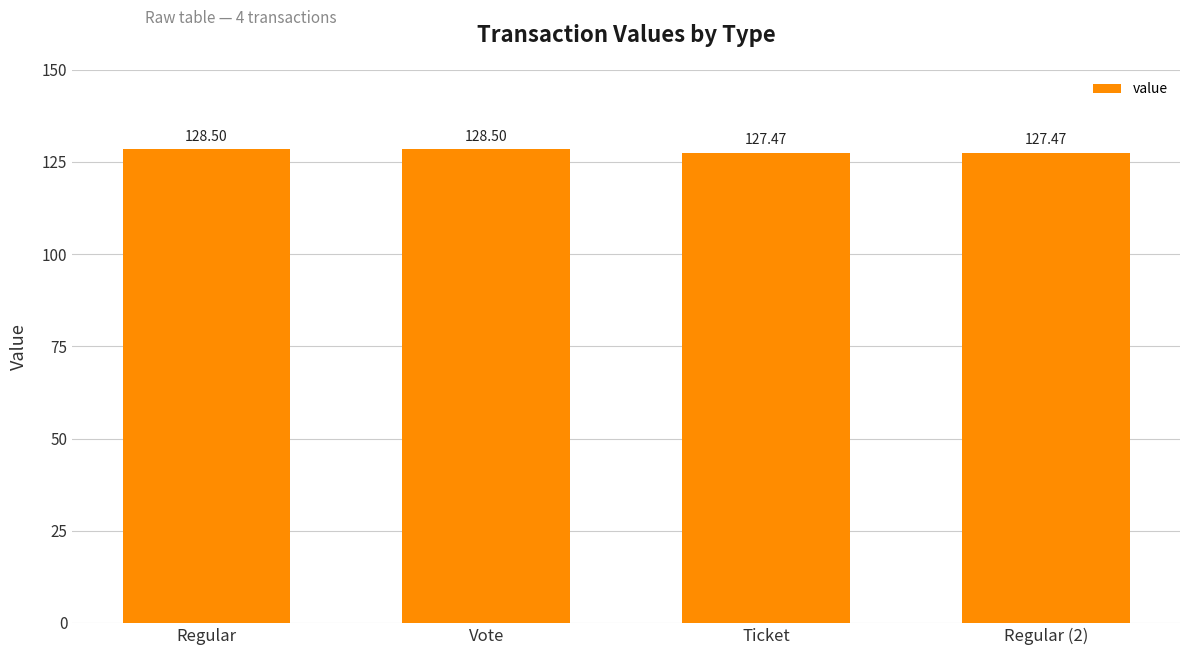

The value at Regular is 40.1. True or false?

False